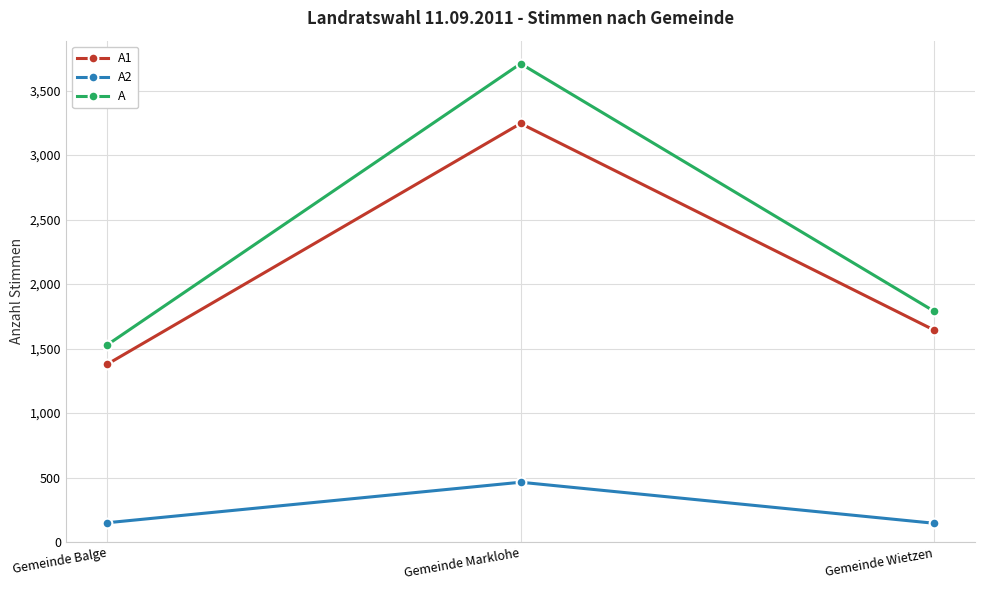

How many data points in A1 are less than 1644?

1